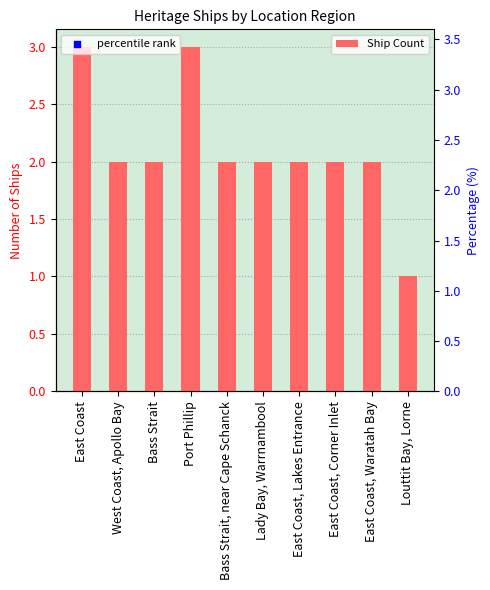

What is the change in value from Port Phillip to Lady Bay, Warrnambool?

-1